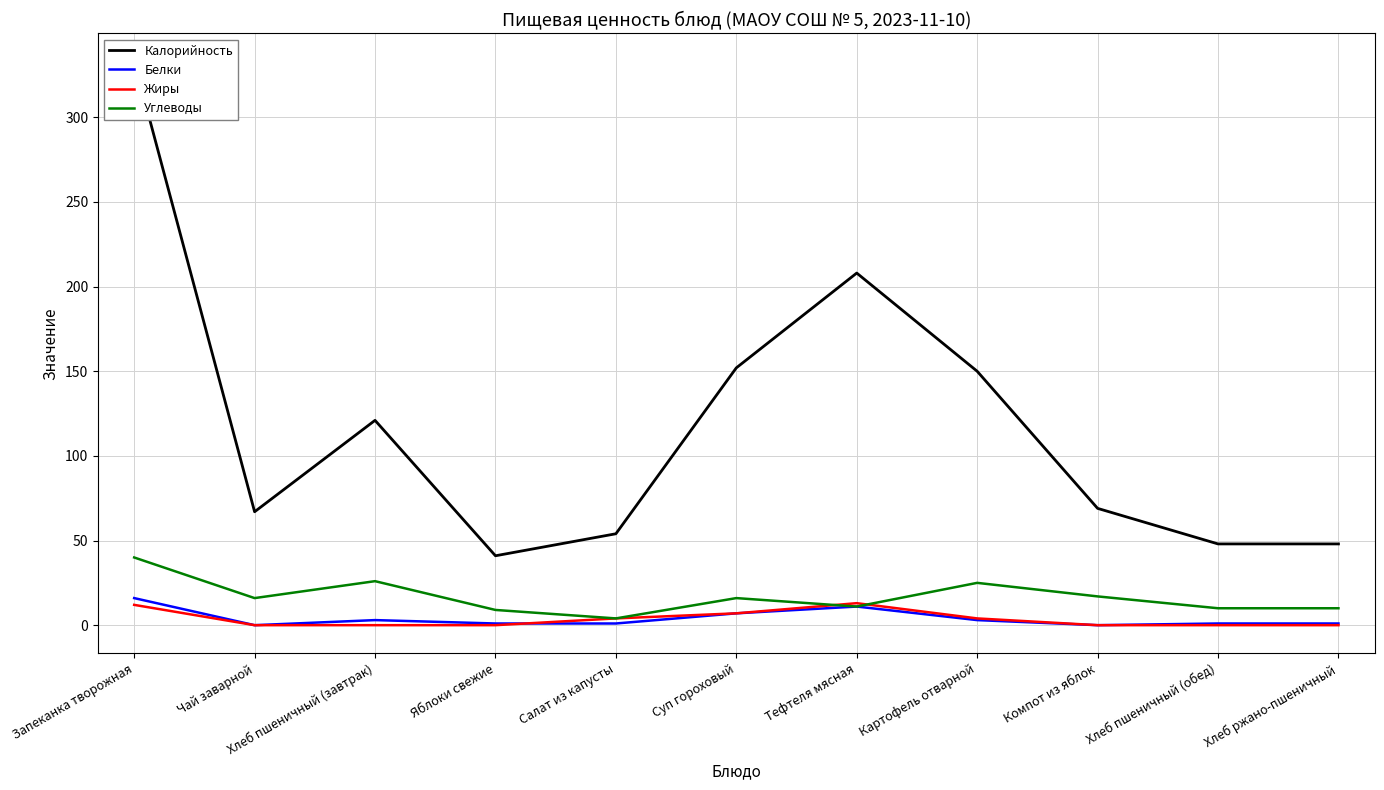

At which category does the chart reach its minimum across all series?

Чай заварной